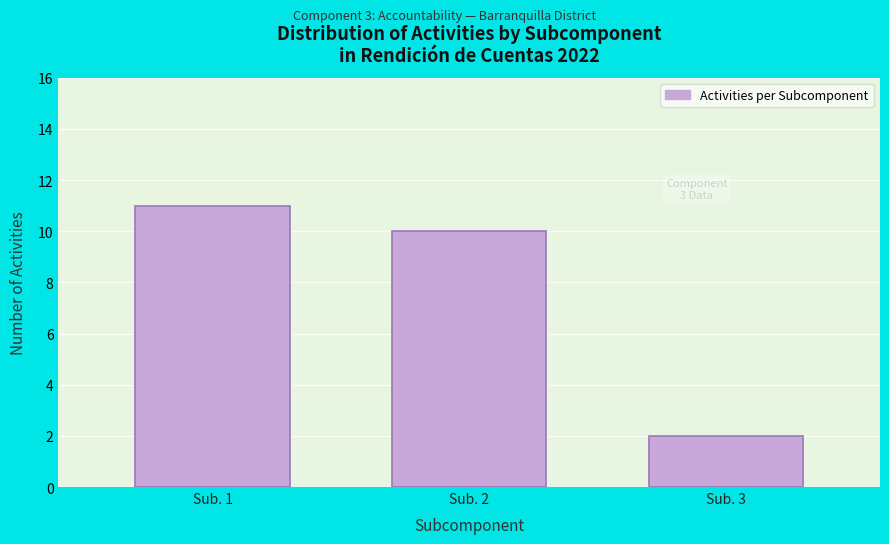

Reading left to right, extract all data points from this chart.

Sub. 1=11	Sub. 2=10	Sub. 3=2